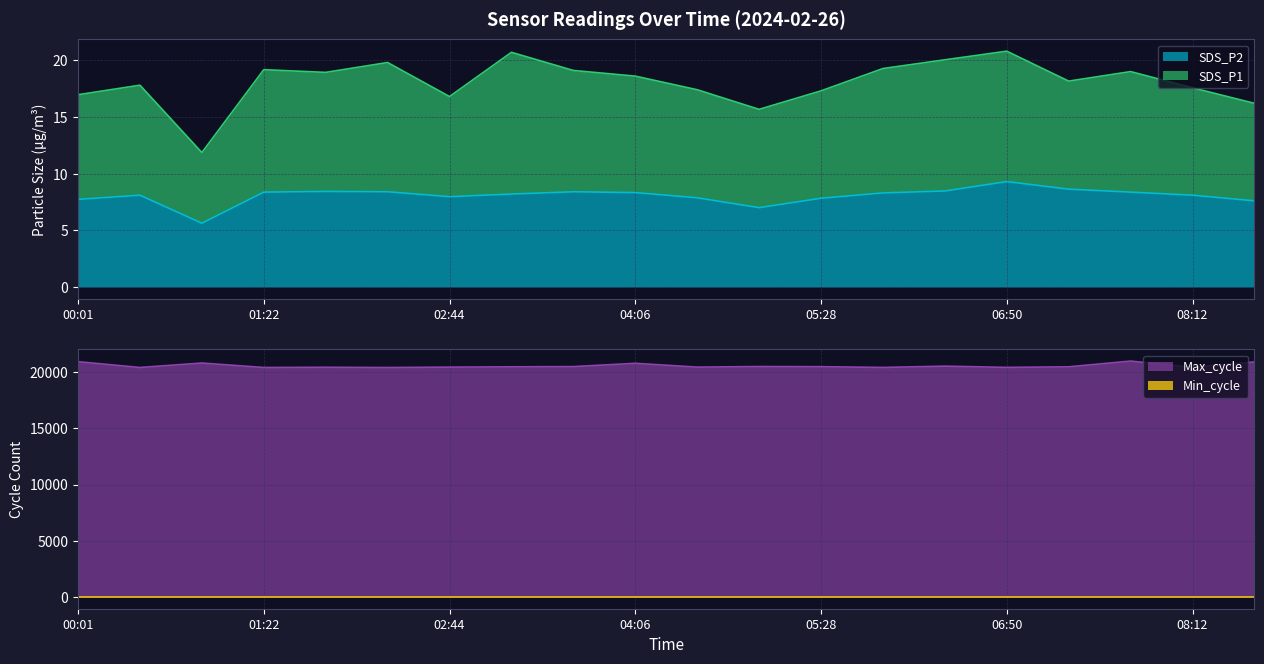

What is the maximum value for SDS_P2?

9.3